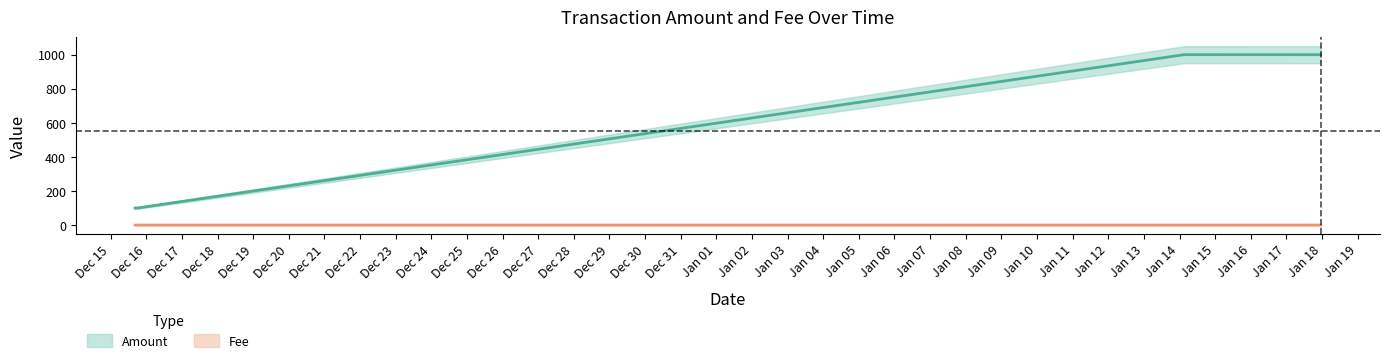

Approximately how many times larger is the value at 2020-01-14 03:06:48 compared to 2020-01-17 23:07:07?

1.0